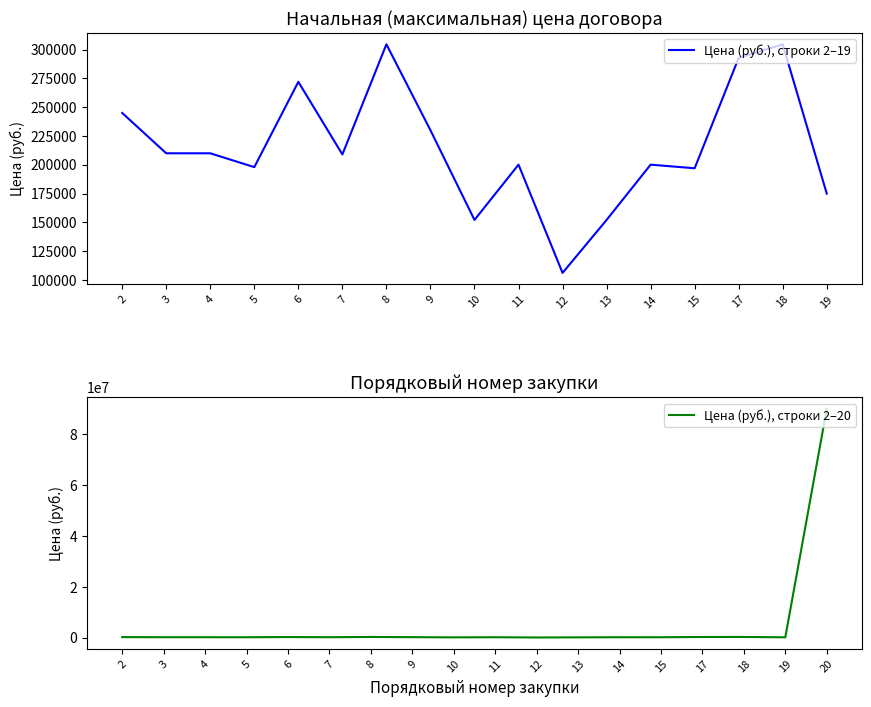

What is the ratio of the value at 14 to the value at 4?

1.0